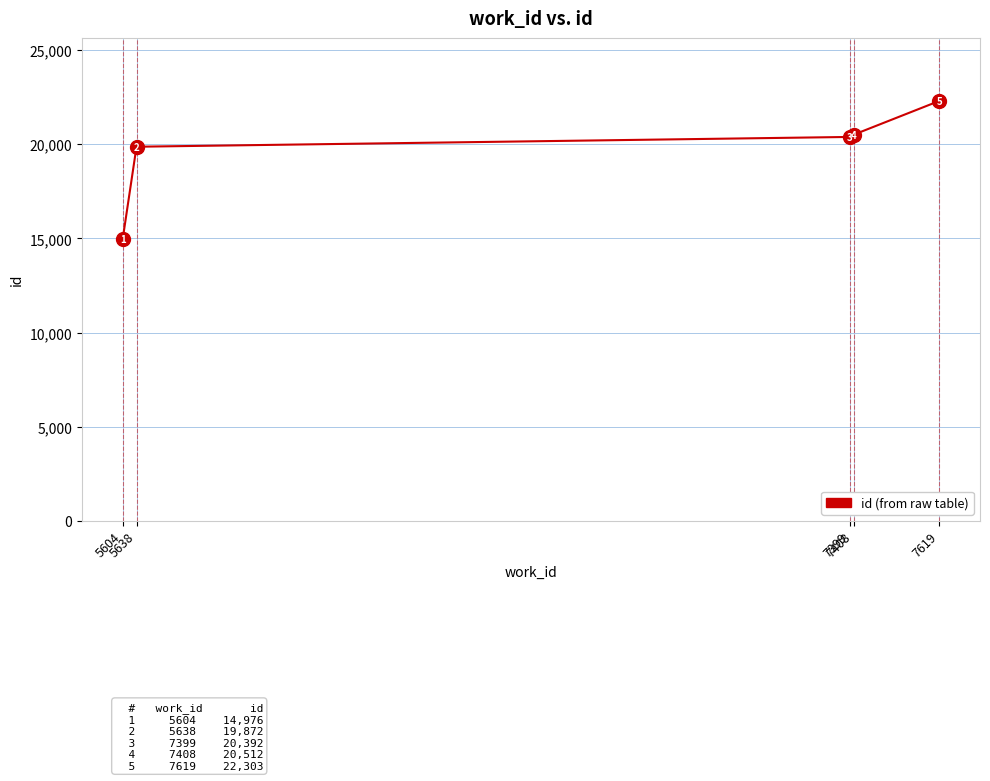

Does the chart display data point markers on the line(s)?

No